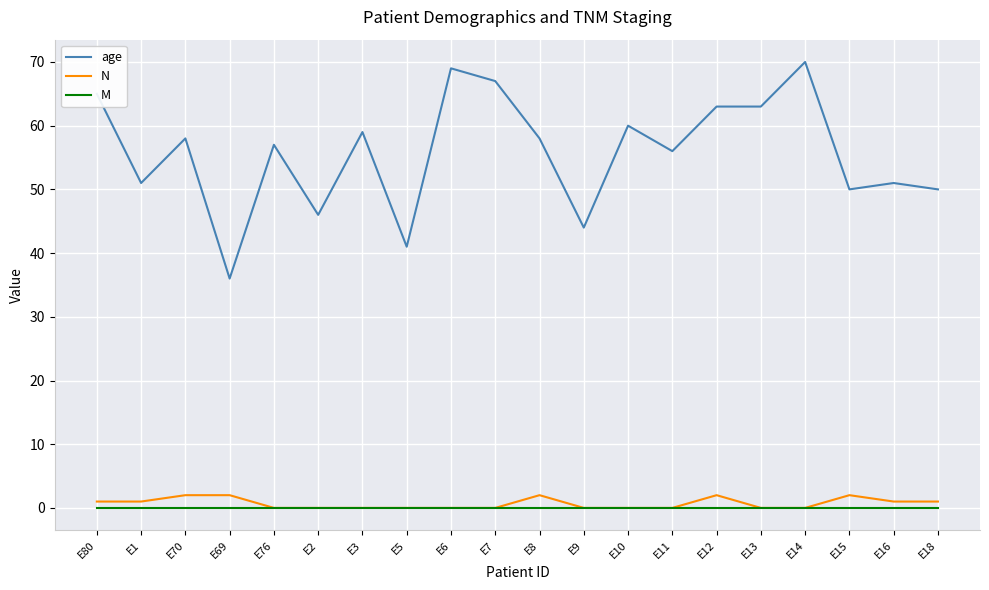

True or false: age and M intersect in this chart.

False